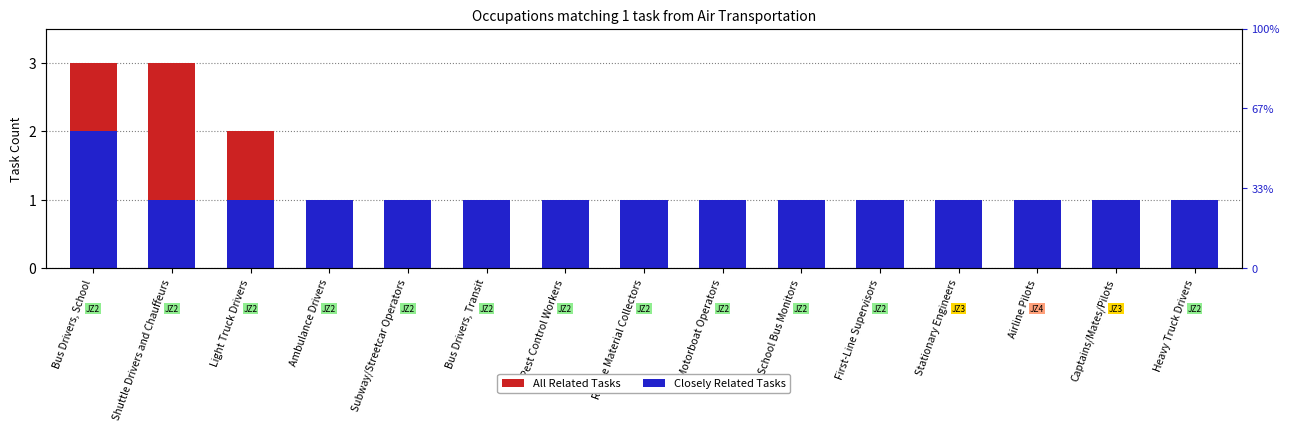

Where is All Related Tasks nearest to the value 2?

Light Truck Drivers